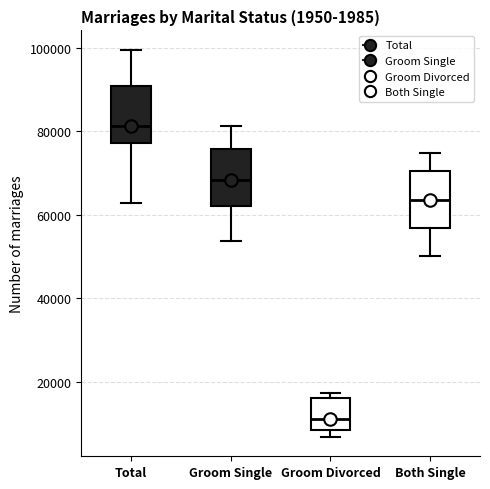

Reading left to right, transcribe this box plot: for each box, give where its median line is, the range the box spans, and where its two whiskers end, as read against the y-axis. The values are not printed on the chart, so give them approximately, as read against the axis.

Total: median 82000, box 78000 to 90000, whiskers 62000 to 100000
Groom Single: median 68000, box 62000 to 76000, whiskers 54000 to 82000
Groom Divorced: median 12000, box 8000 to 16000, whiskers 6000 to 18000
Both Single: median 64000, box 56000 to 70000, whiskers 50000 to 74000